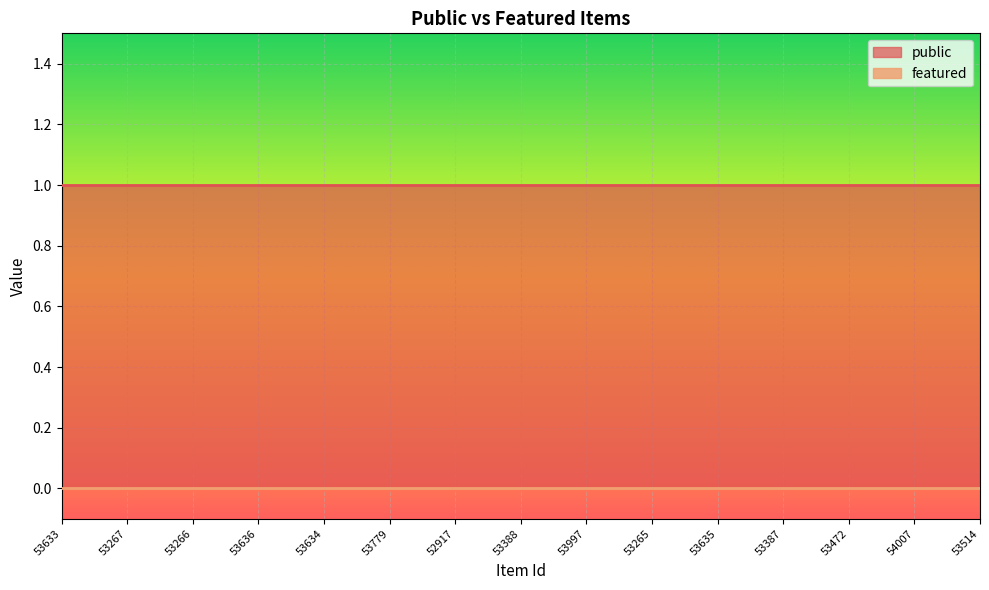

What is the sum of all public values?

15